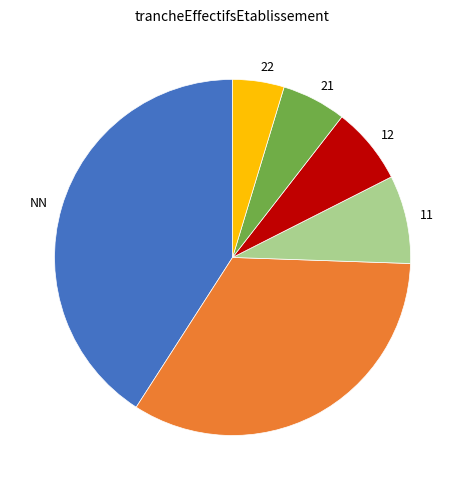

Is there a majority slice in this chart?

No